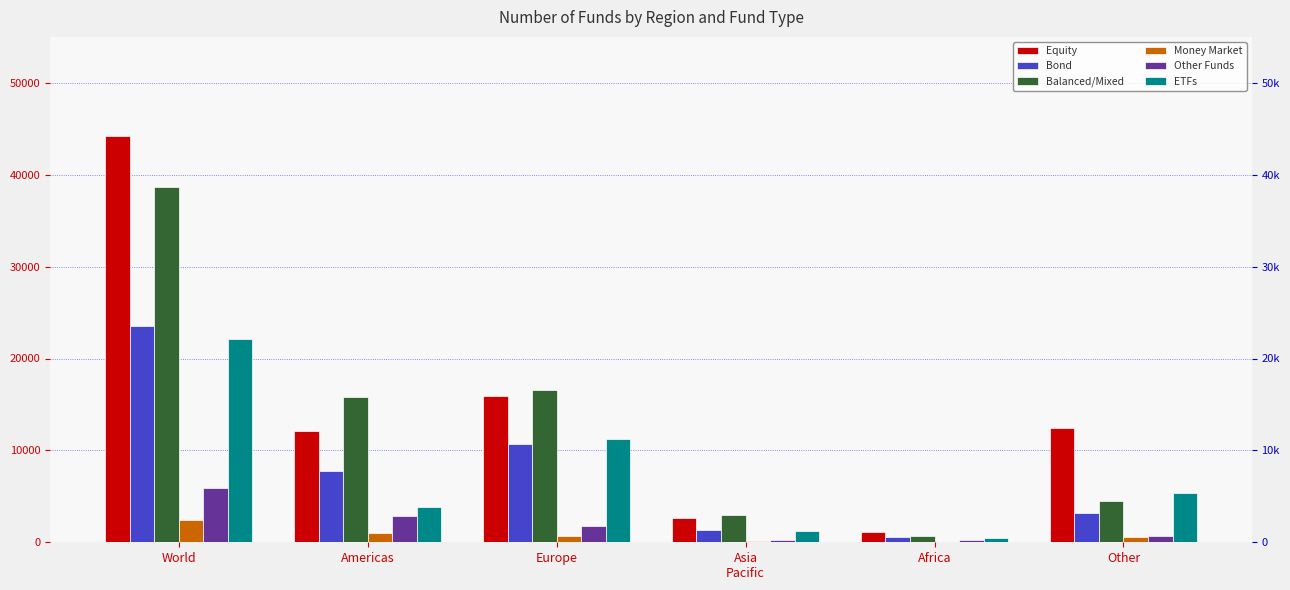

Which has a higher value, Europe or Asia
Pacific?

Europe